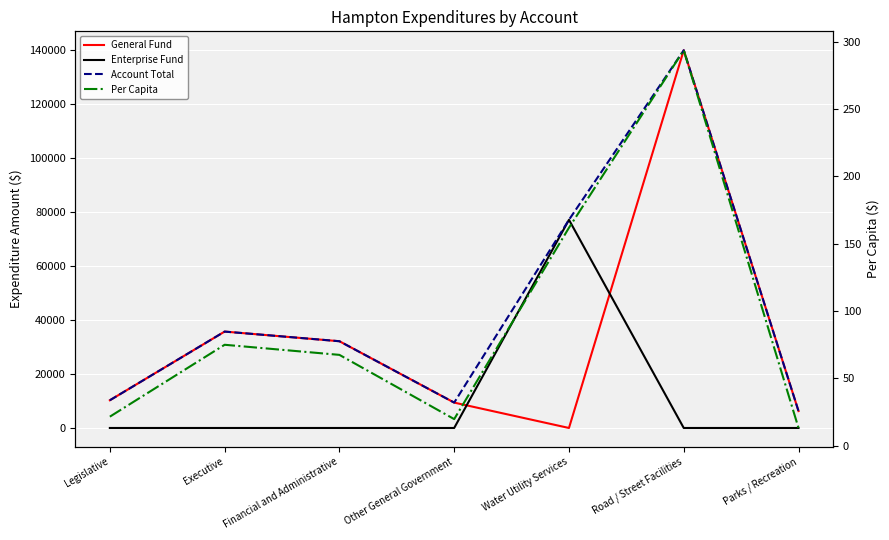

What is the difference between the maximum and minimum values in the Account Total series?

133784.0